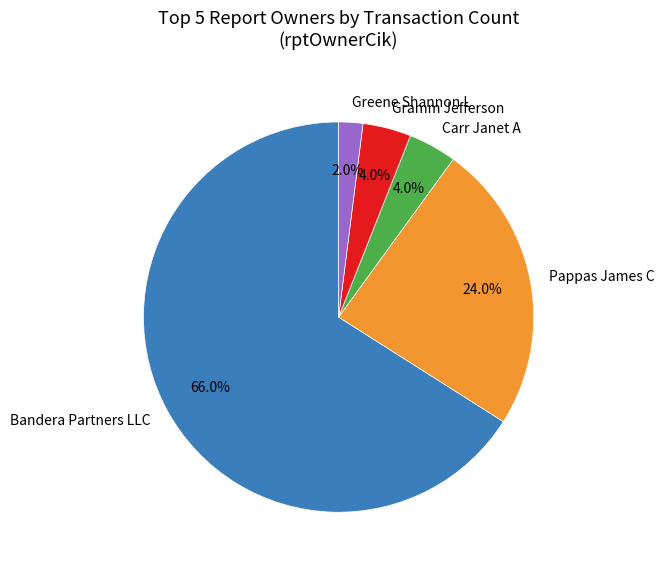

What percentage do Pappas James C and Greene Shannon L together represent?

26.0%